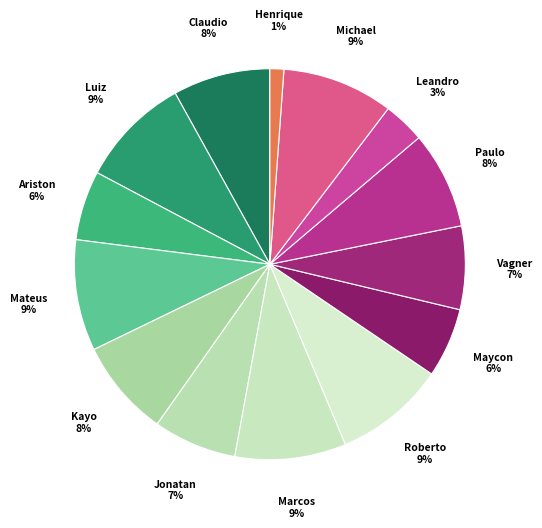

Rank the categories by value from lowest to highest.

Henrique Verri, Leandro Buzinaro, Ariston de Paula, Maycon Lemuny, Jonatan Carvalho, Vagner, Claudio Eduardo, Kayo Felisbino, Paulo Bordim Filho, Luiz F Altran, Mateus Bonatto, Marcos Drum, Roberto Ken, Michael Alexandre